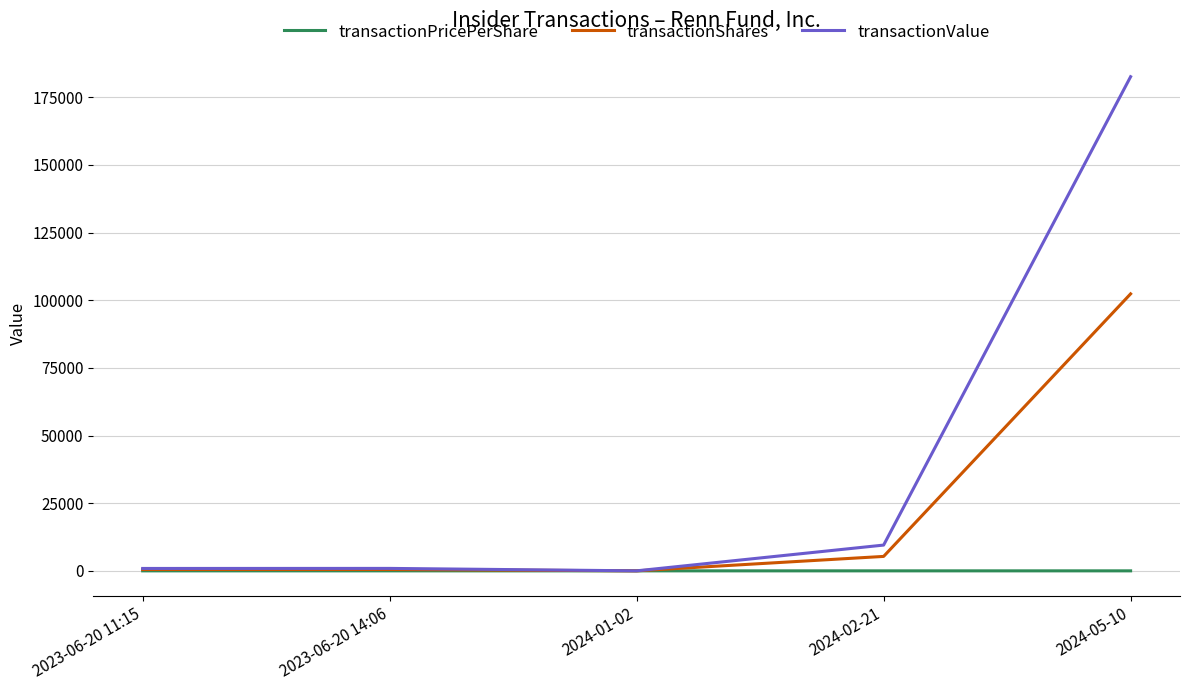

List the series in order of their peak value, highest first.

transactionValue, transactionShares, transactionPricePerShare